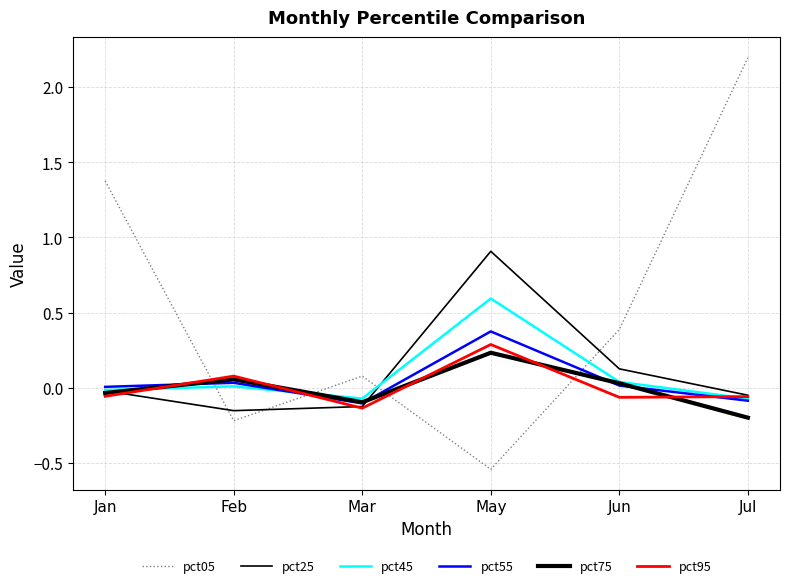

What position from the right is Jul?

1